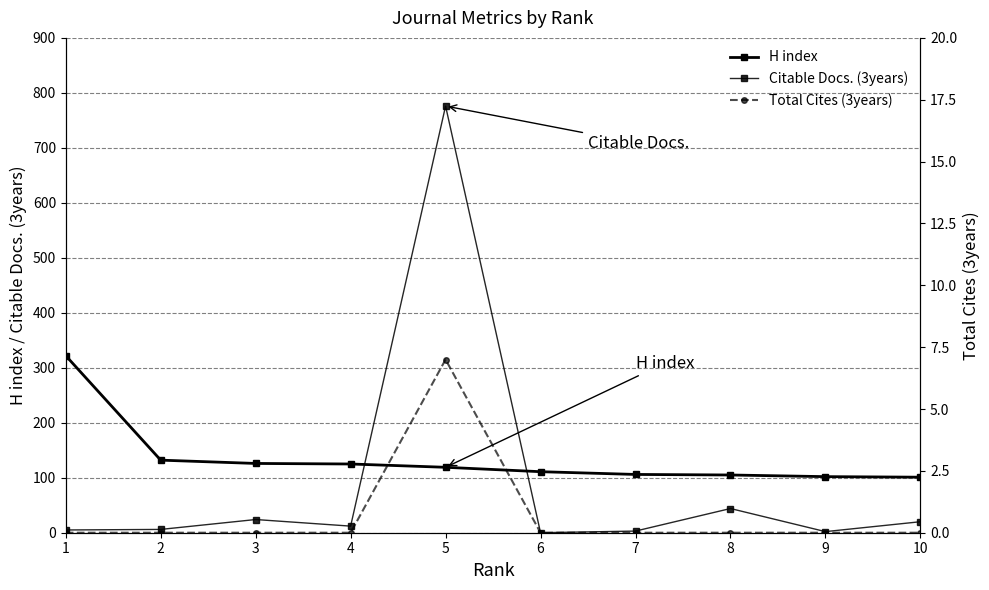

Is it true that Citable Docs. (3years) equals 14 at 10?

False